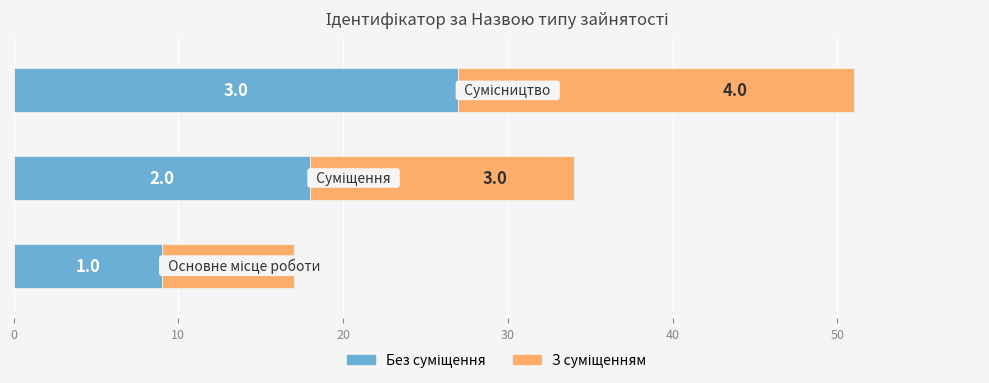

At how many categories does at least one series exceed 23?

1